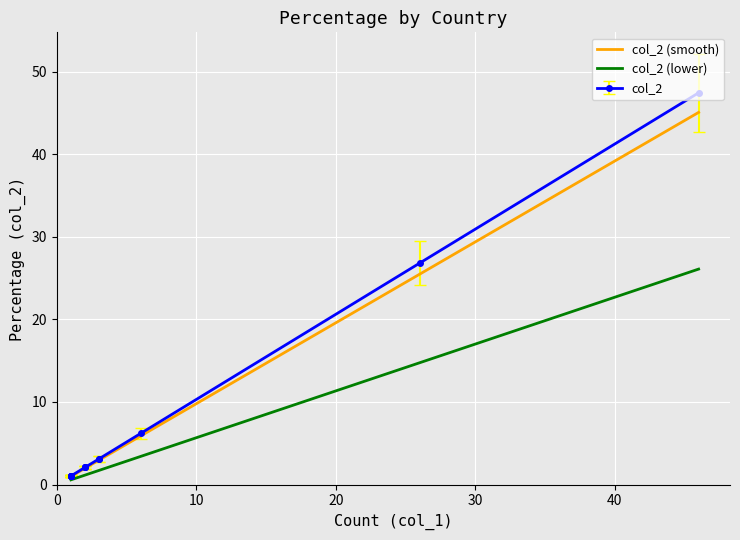

Is it true that the value at Finland is 2.1?

True